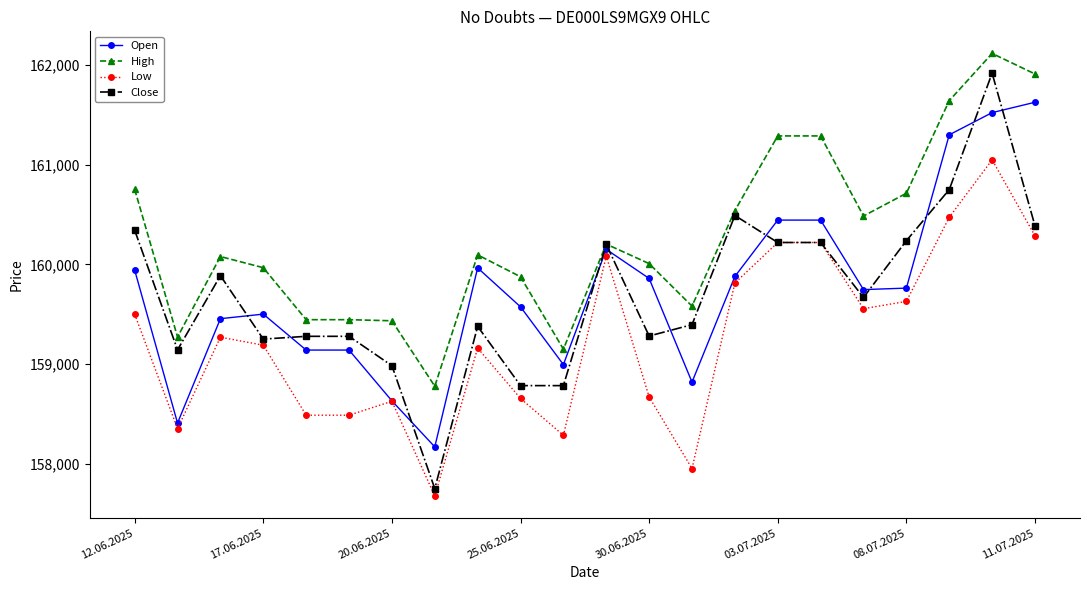

What is the highest value of the Low series?

161050